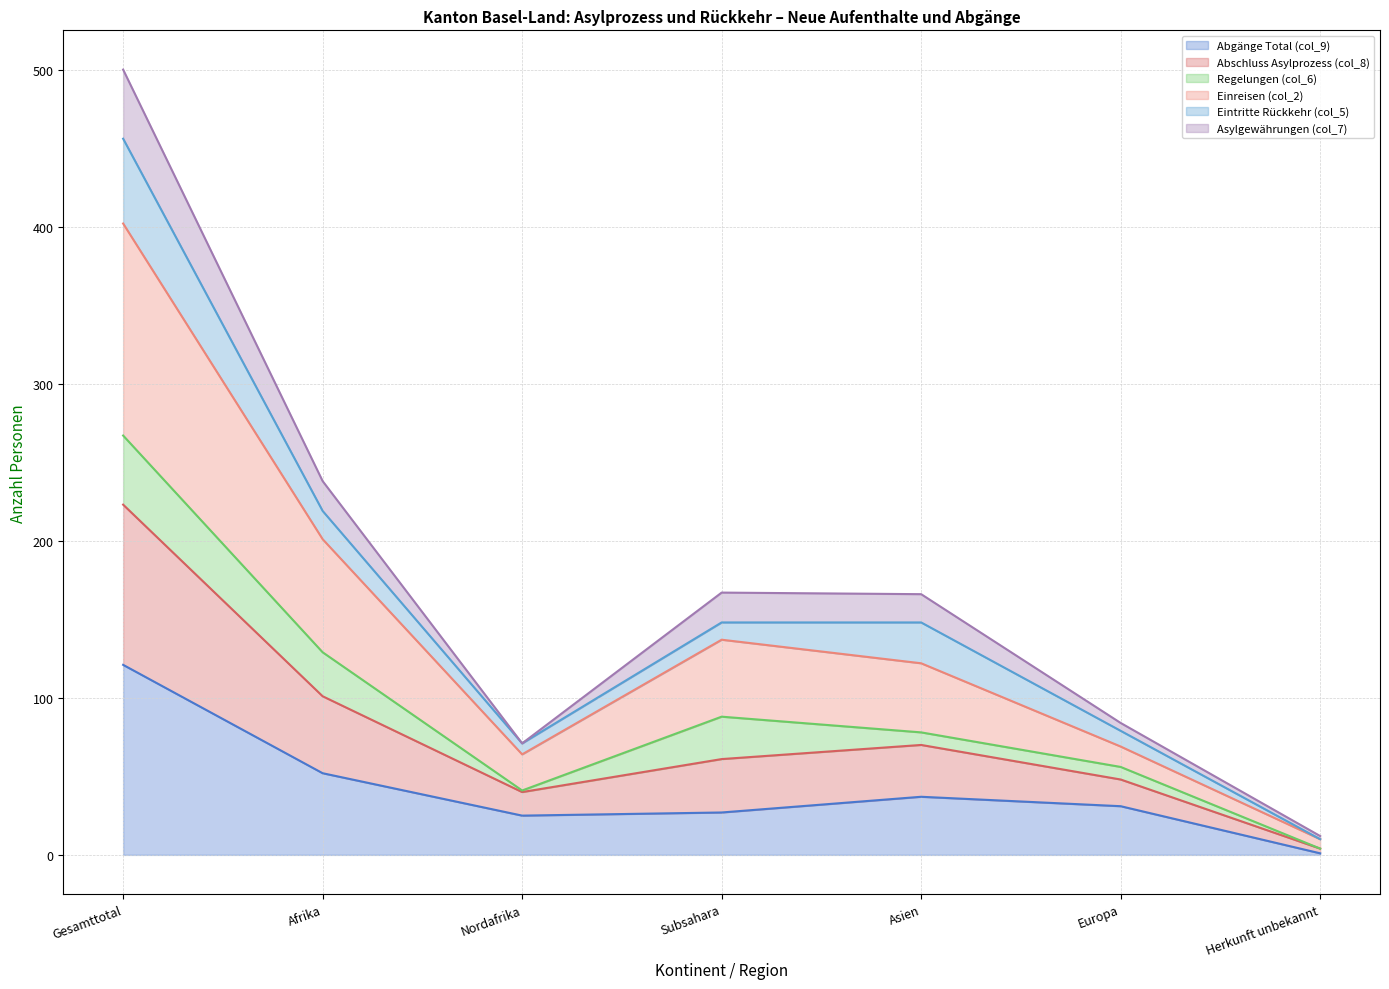

True or false: Abgänge Total (col_9) and Abschluss Asylprozess (col_8) cross at least once.

False